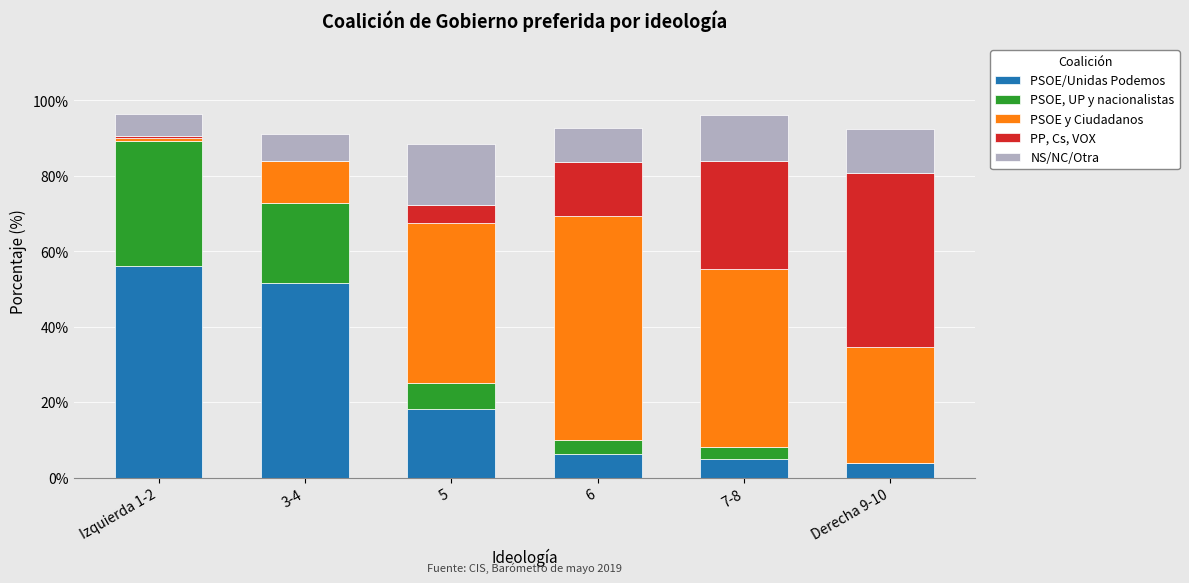

What is the highest value of the PSOE/Unidas Podemos series?

56.0